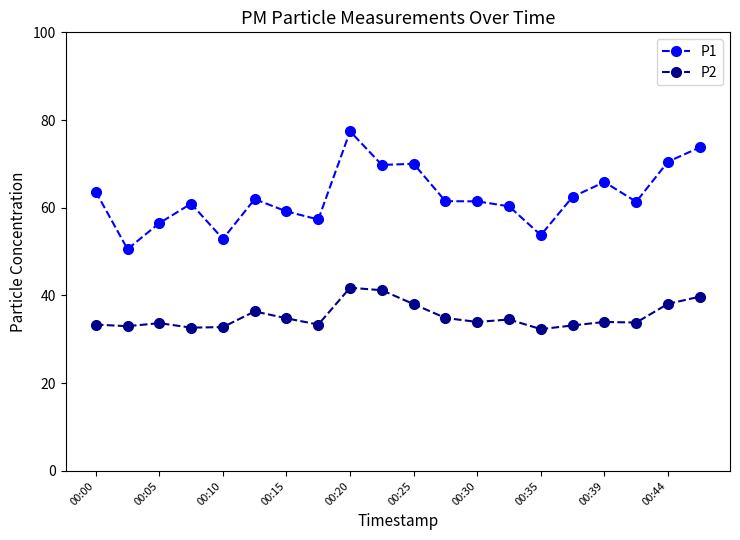

What is the value of the P2 point at the 13th from the left?

34.0